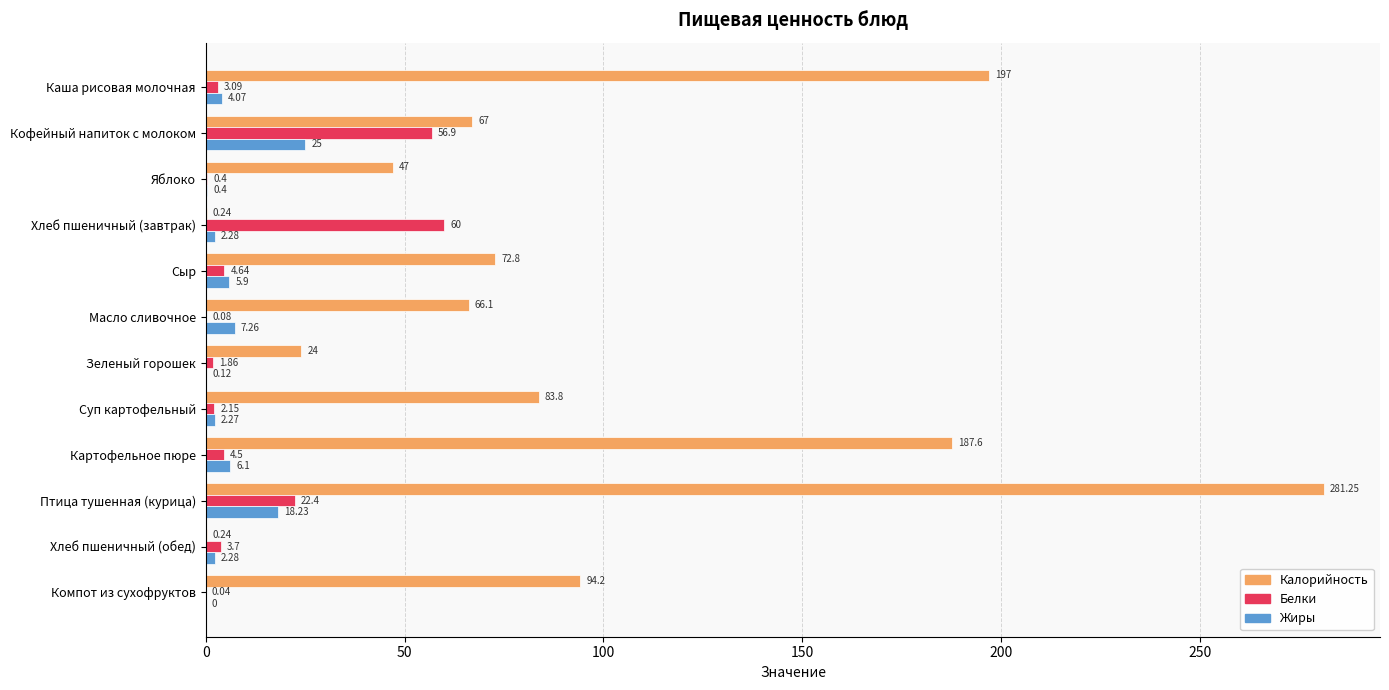

What is the sum of the Белки values at Компот из сухофруктов and Картофельное пюре?

4.5